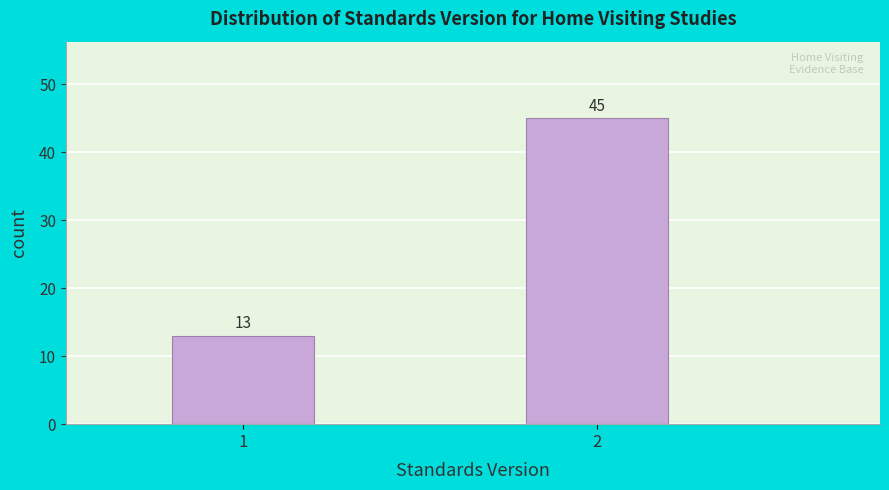

Reading left to right, list all the values displayed in this chart.

1=13	2=45